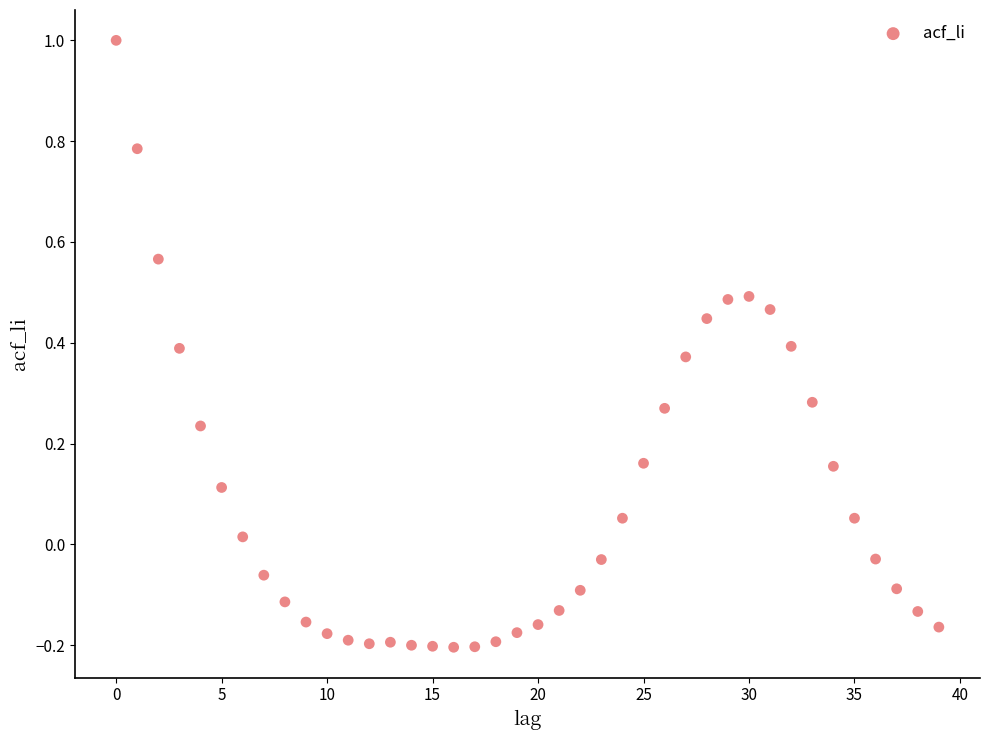

What is the range of Y values (max minus min)?

1.2